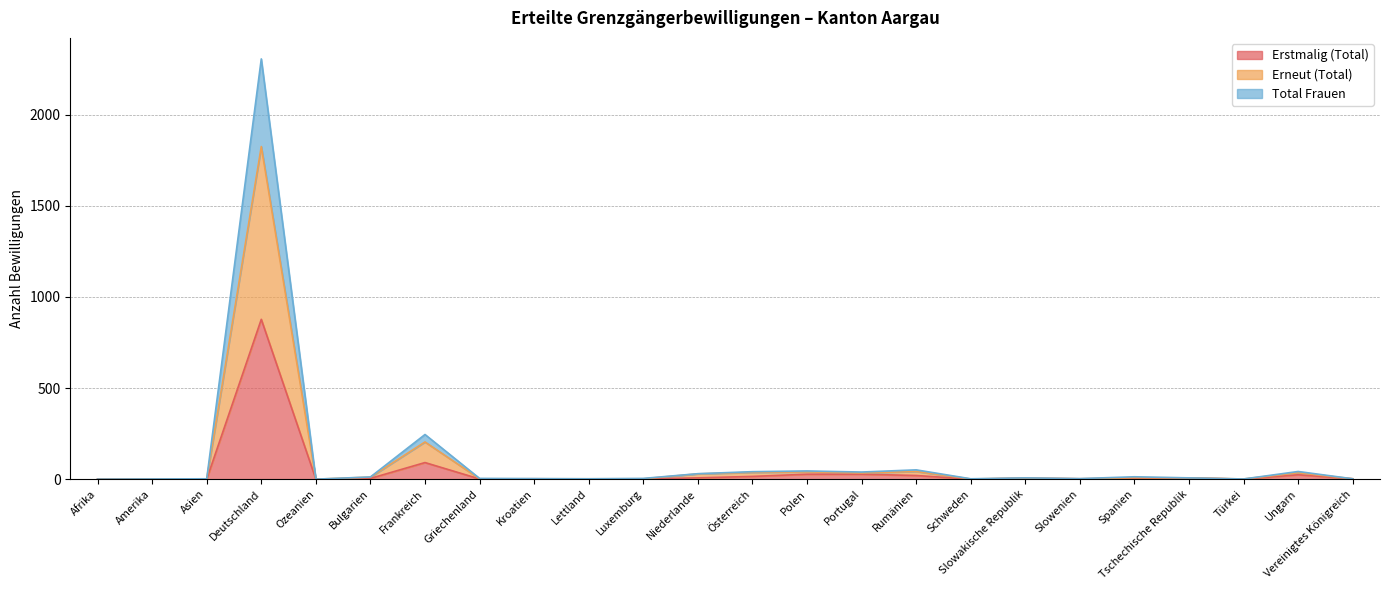

What is the sum of all Total Frauen values?

2862